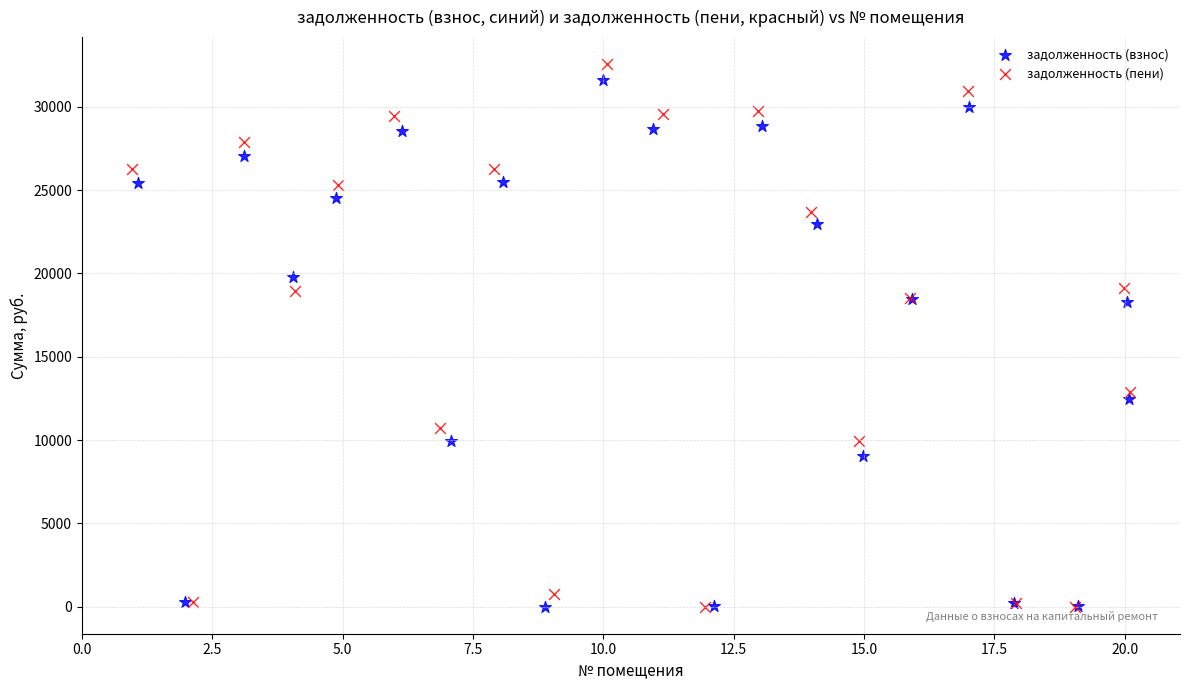

Which series has the widest spread of Y values?

задолженность (пени)